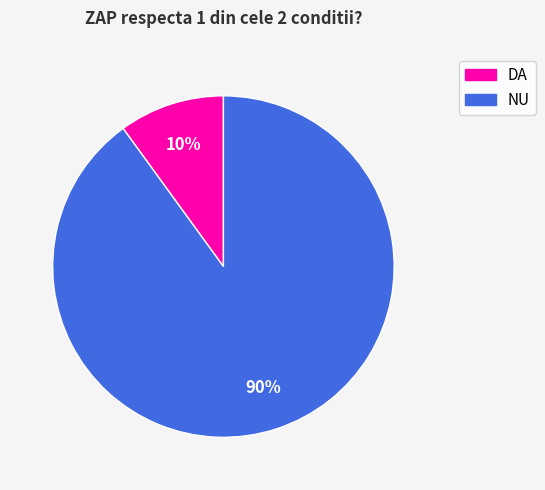

Which slice represents more than half of the pie?

NU